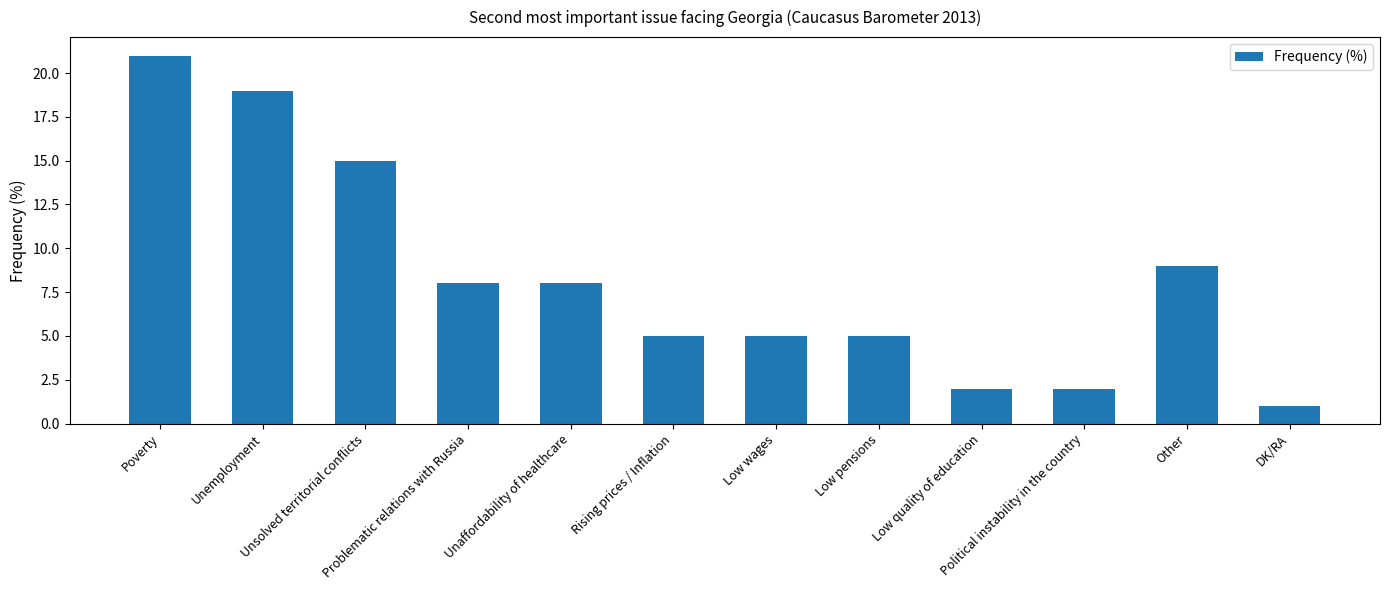

Reading left to right, transcribe all the data shown in this chart.

21	19	15	8	8	5	5	5	2	2	9	1